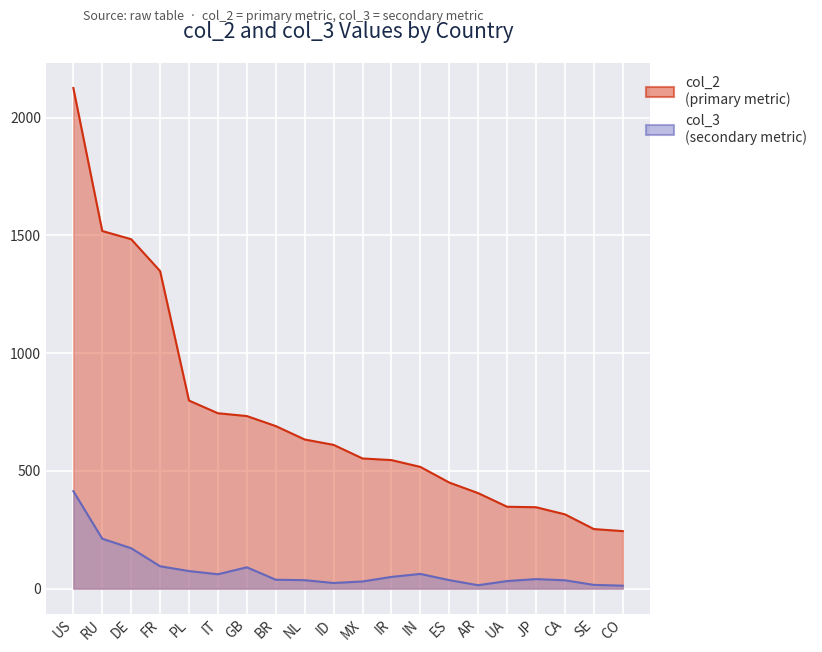

How many lines are shown in the chart?

2